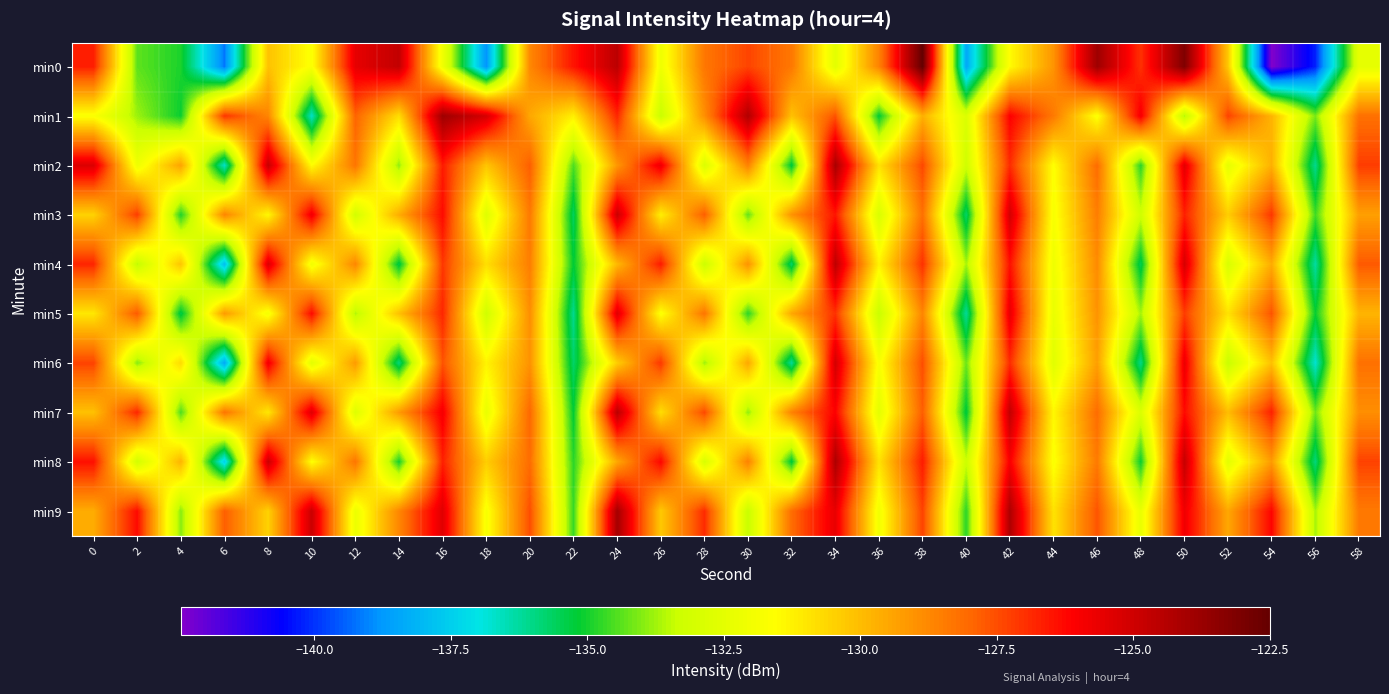

Which category has the lowest value across all series?

54